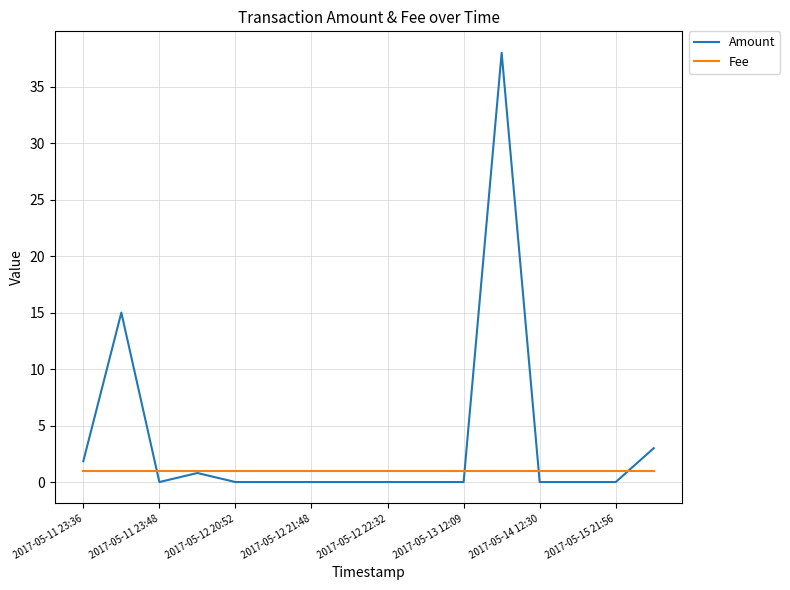

How many lines are shown in the chart?

2